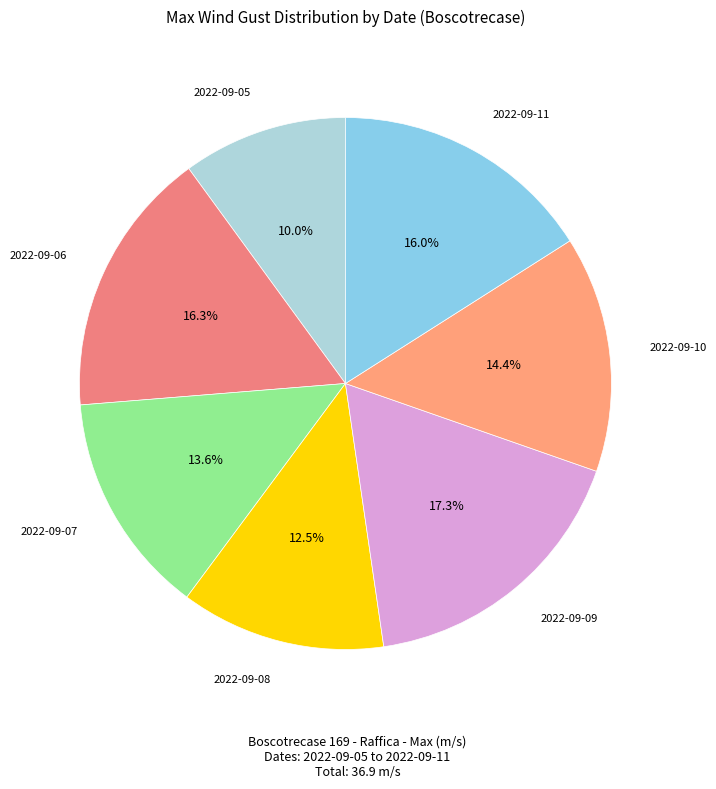

How many slices are in this pie chart?

7